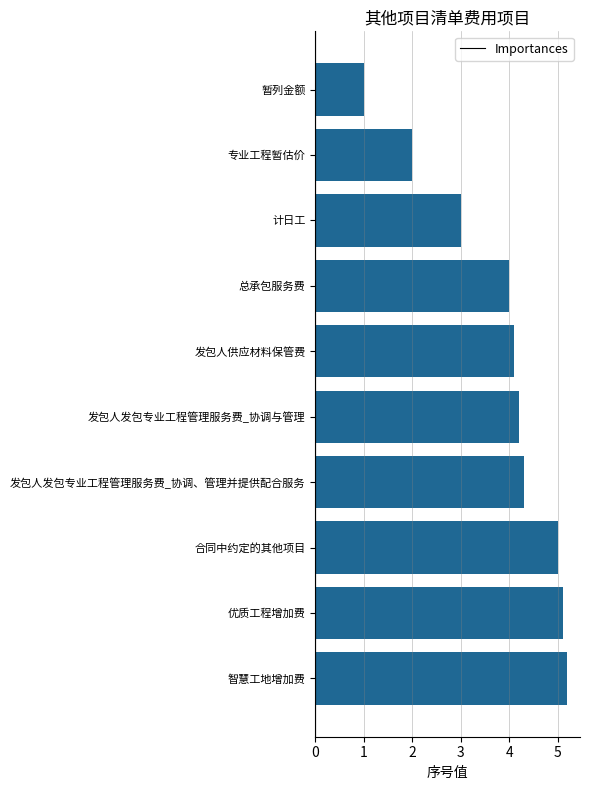

What is the average value?

3.8